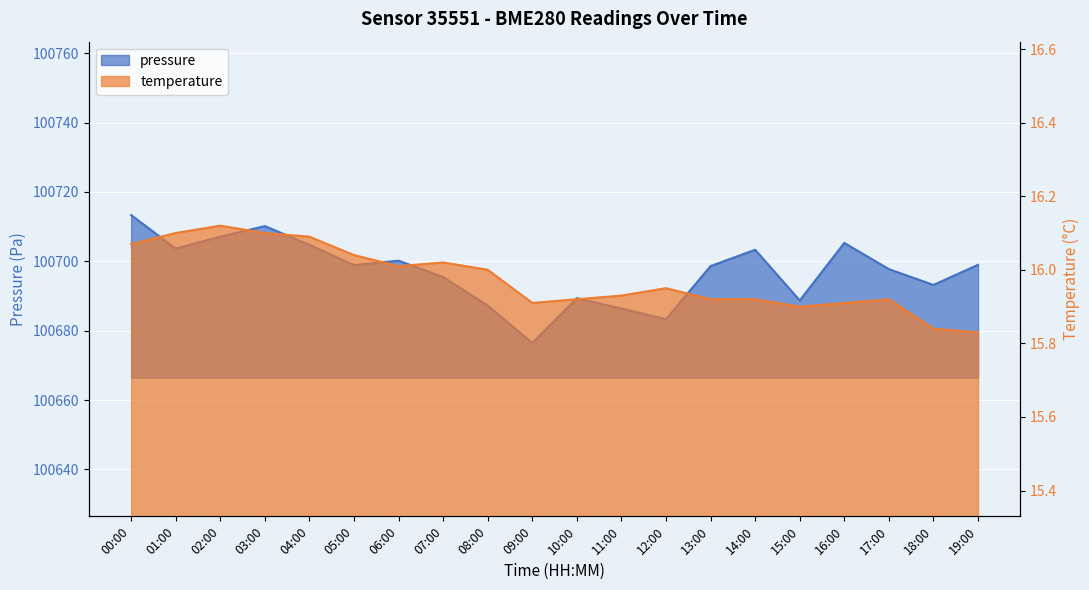

What is the difference between the highest and lowest values at 07:00?

100679.4